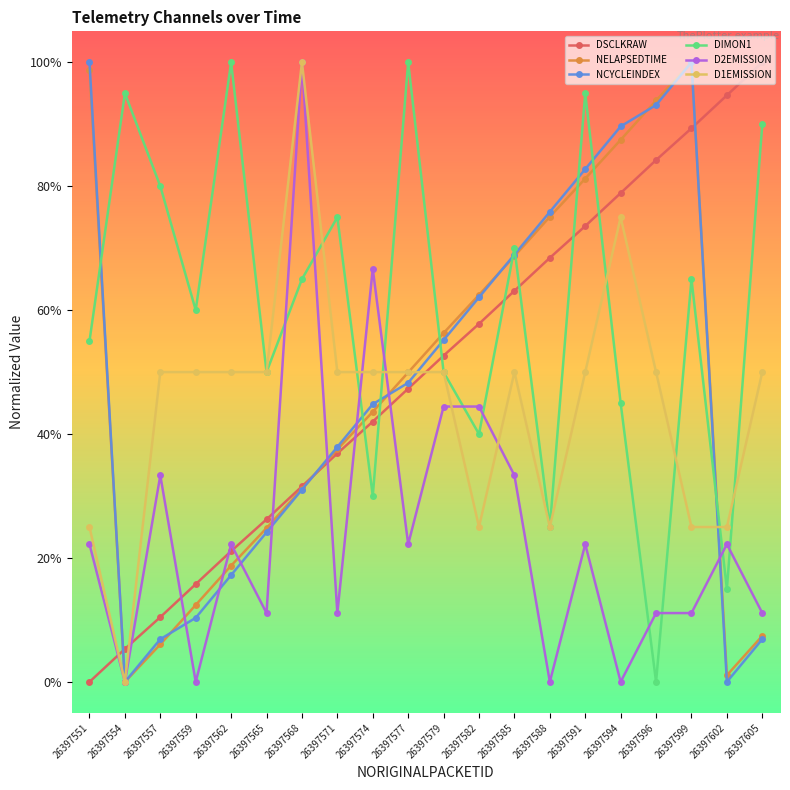

Which category has the lowest value across all series?

26397551